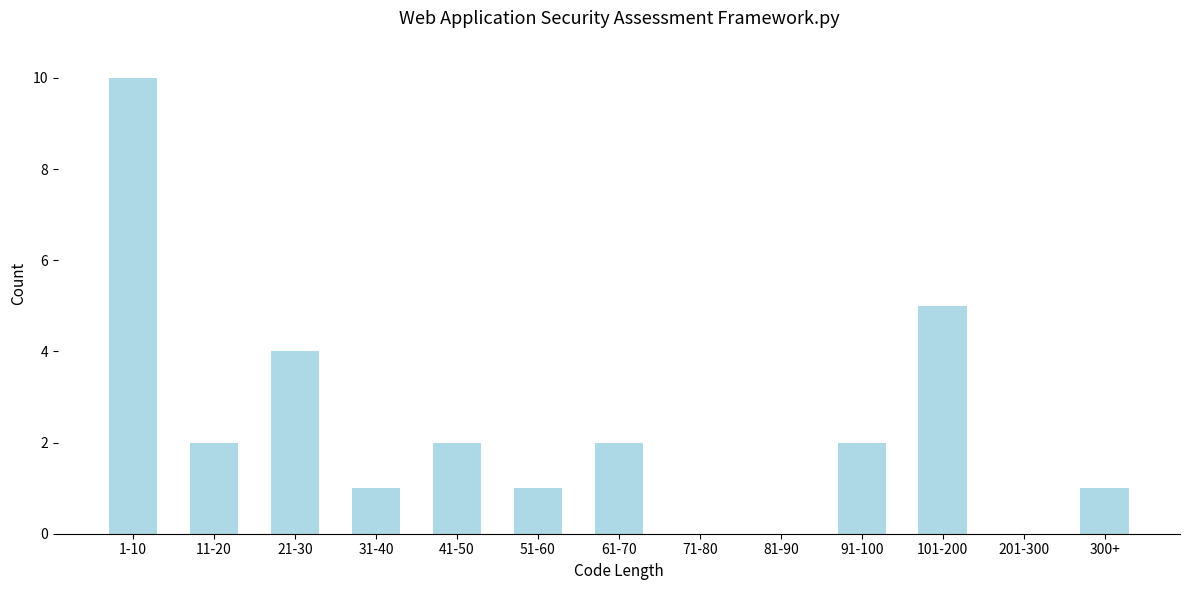

Reading left to right, transcribe all the data shown in this chart.

1-10=10	11-20=2	21-30=4	31-40=1	41-50=2	51-60=1	61-70=2	71-80=0	81-90=0	91-100=2	101-200=5	201-300=0	300+=1